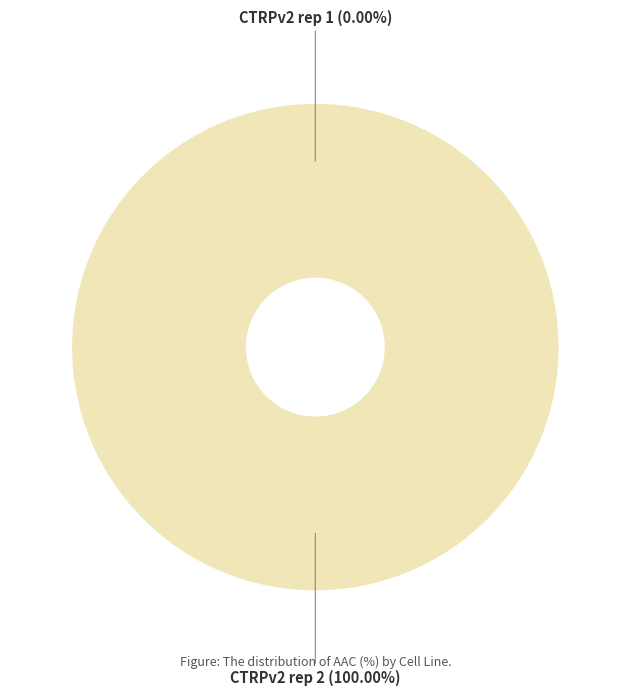

Is the sum of CTRPv2 rep 2 and CTRPv2 rep 1 greater than half?

Yes